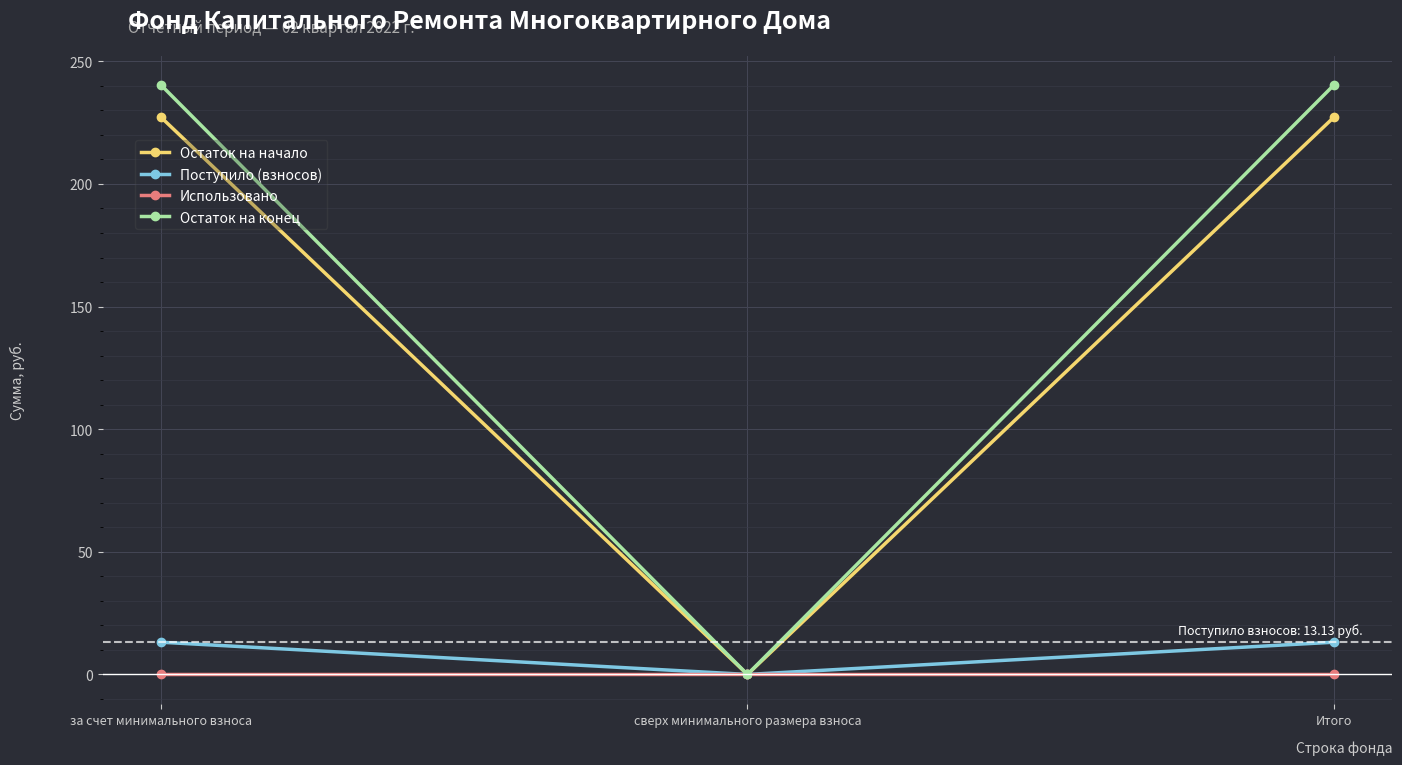

What position from the right is Итого?

1